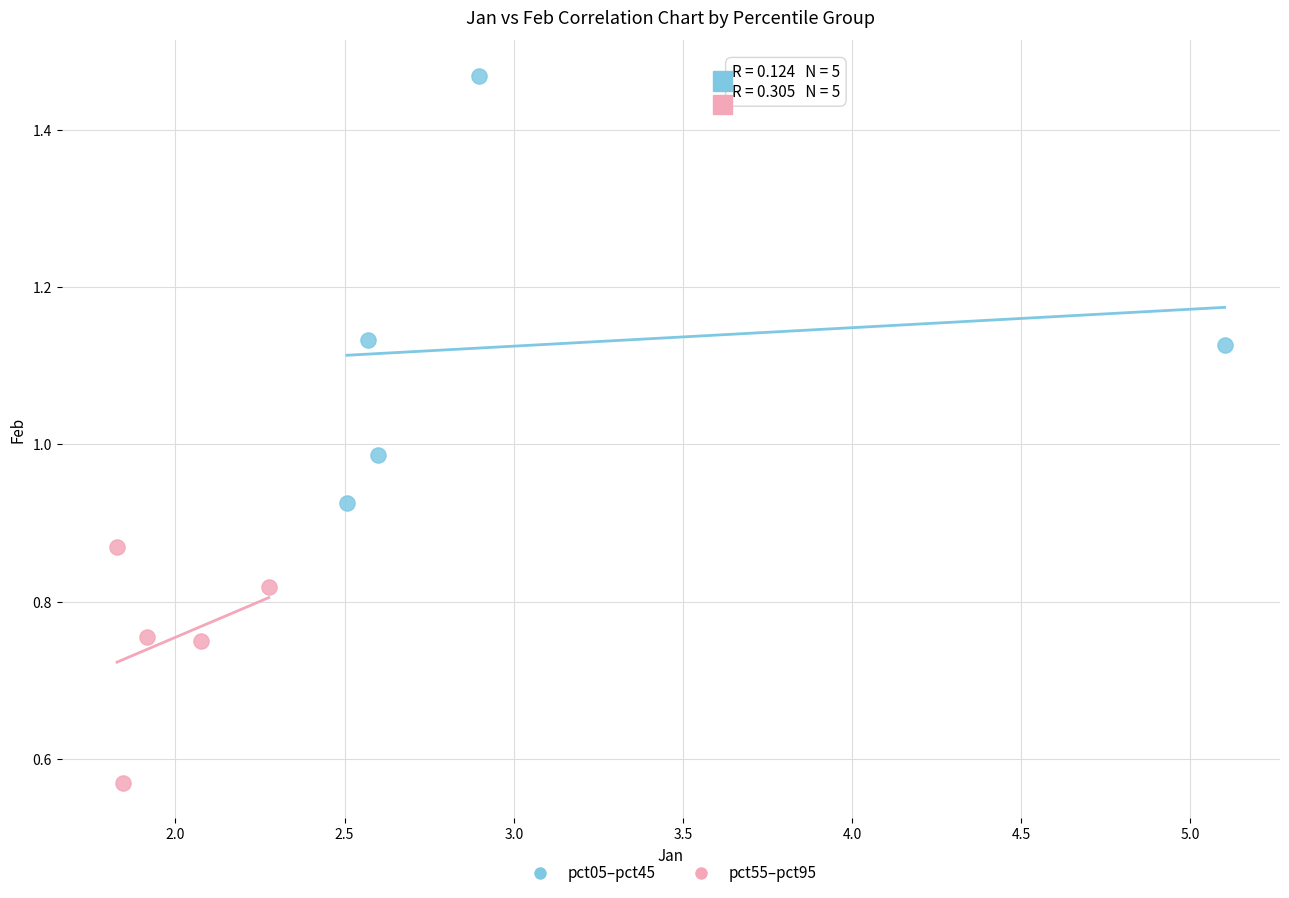

Which series reaches the maximum Y coordinate?

pct05–pct45